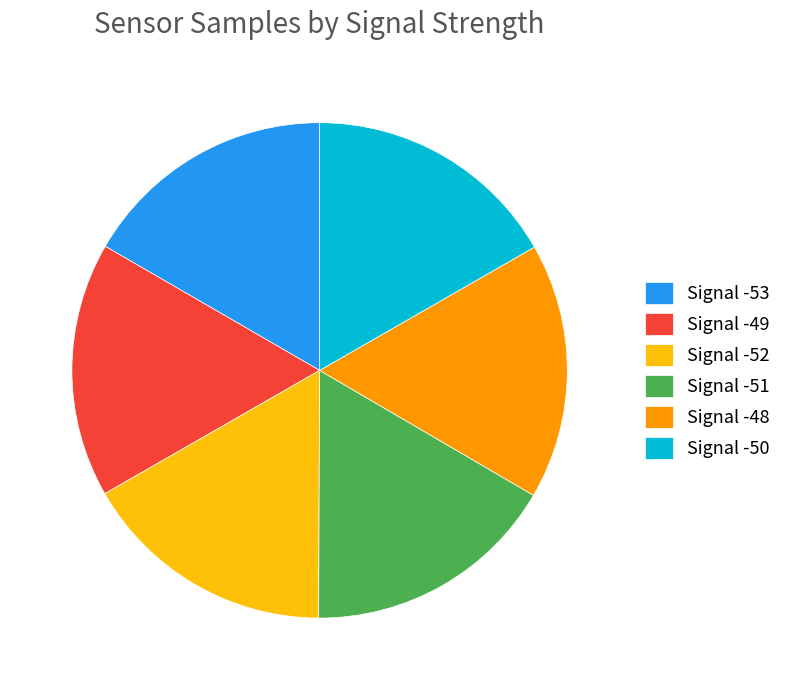

Approximately how many times larger is the value at Signal -48 compared to Signal -53?

1.0